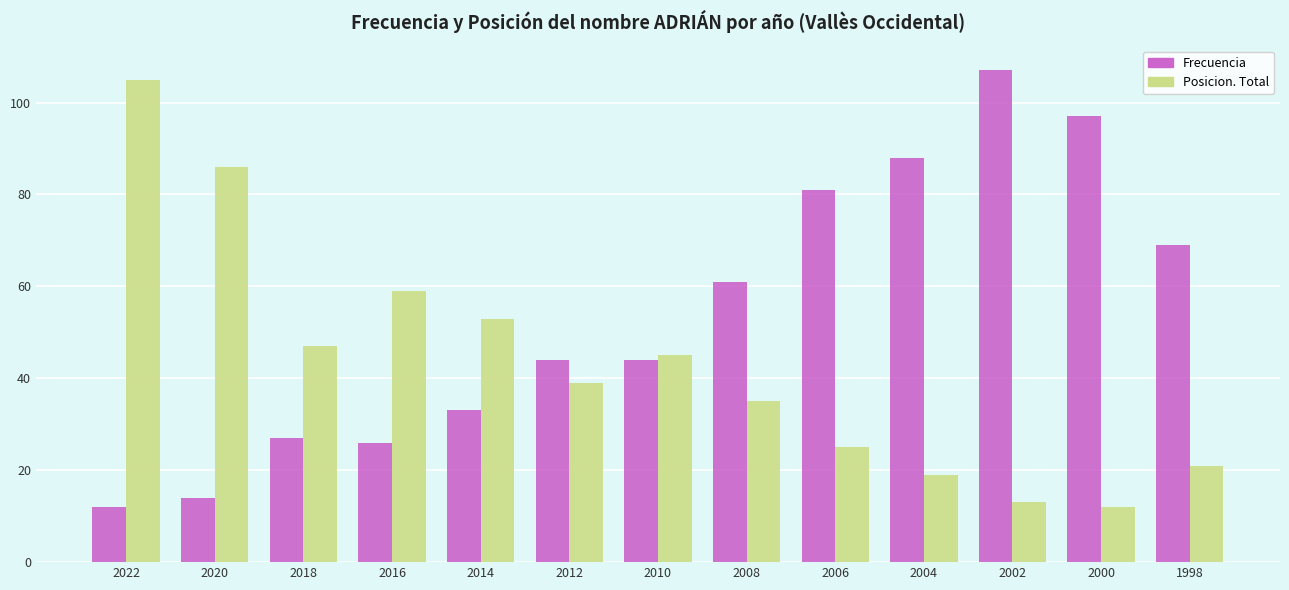

Is it true that Frecuencia equals 81 at 2006?

True